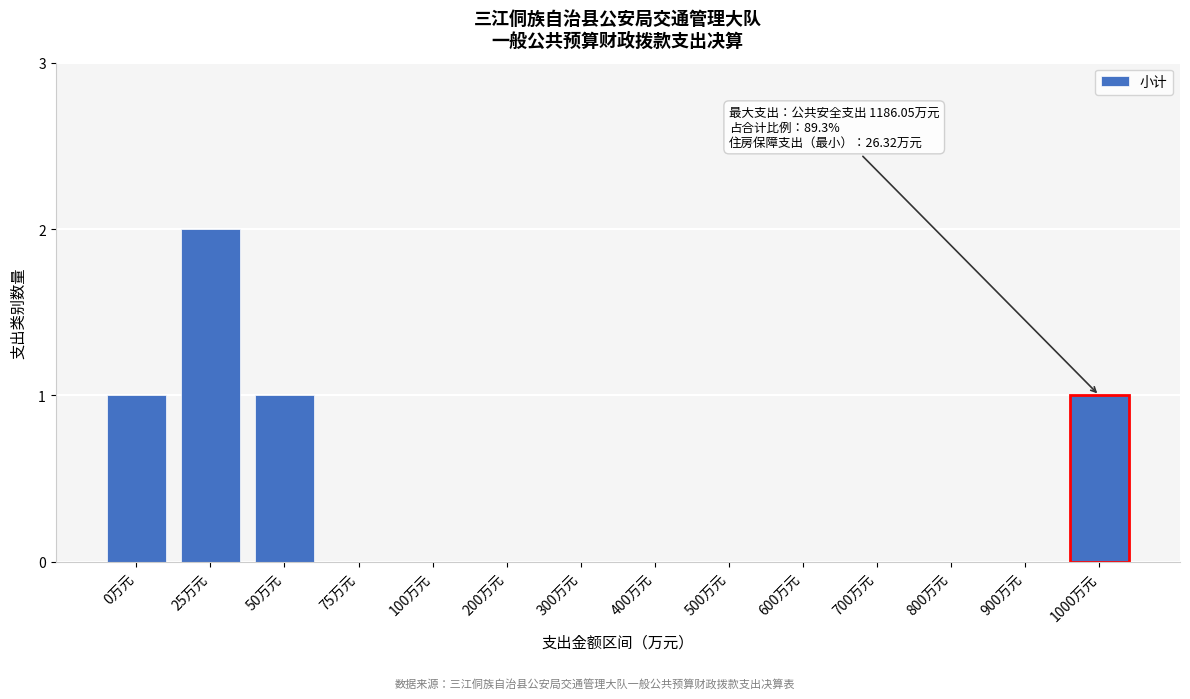

Reading left to right, list all the values displayed in this chart.

0万元=1	25万元=2	50万元=1	75万元=0	100万元=0	200万元=0	300万元=0	400万元=0	500万元=0	600万元=0	700万元=0	800万元=0	900万元=0	1000万元=1